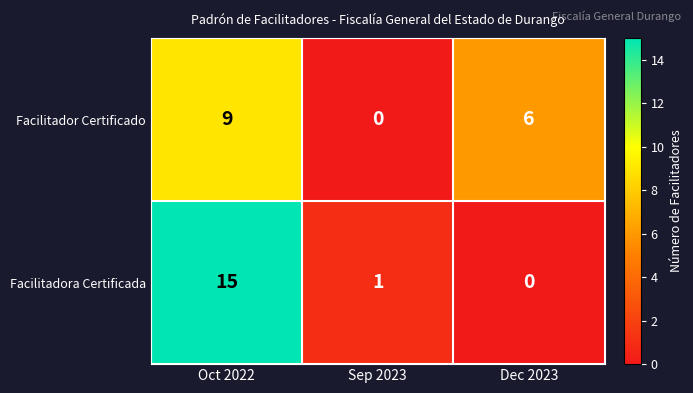

At Dec 2023, list the series in order from smallest to largest.

Facilitadora Certificada, Facilitador Certificado